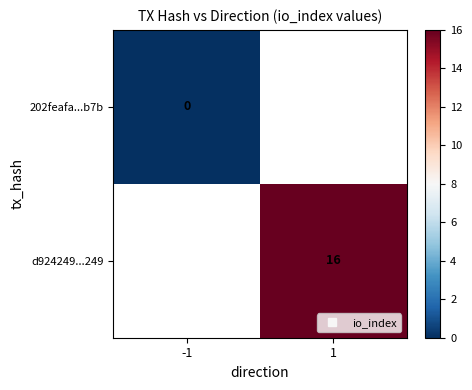

Between -1 and 1, which is larger?

1